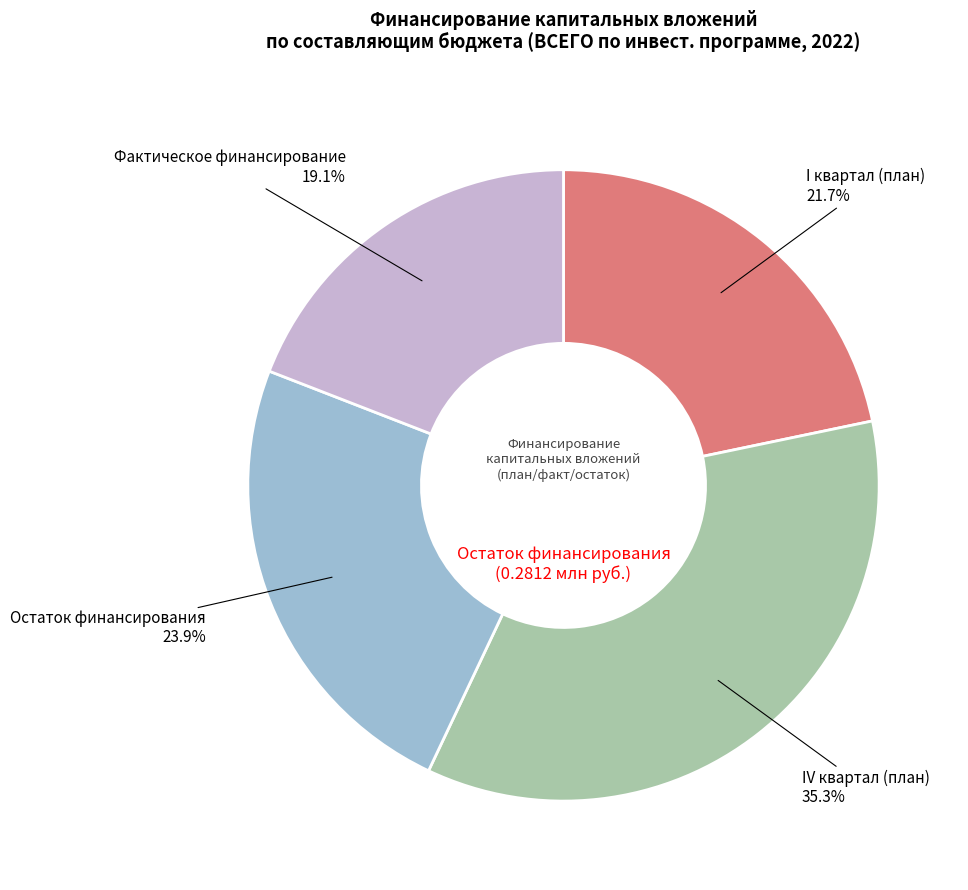

Is there a majority slice in this chart?

No